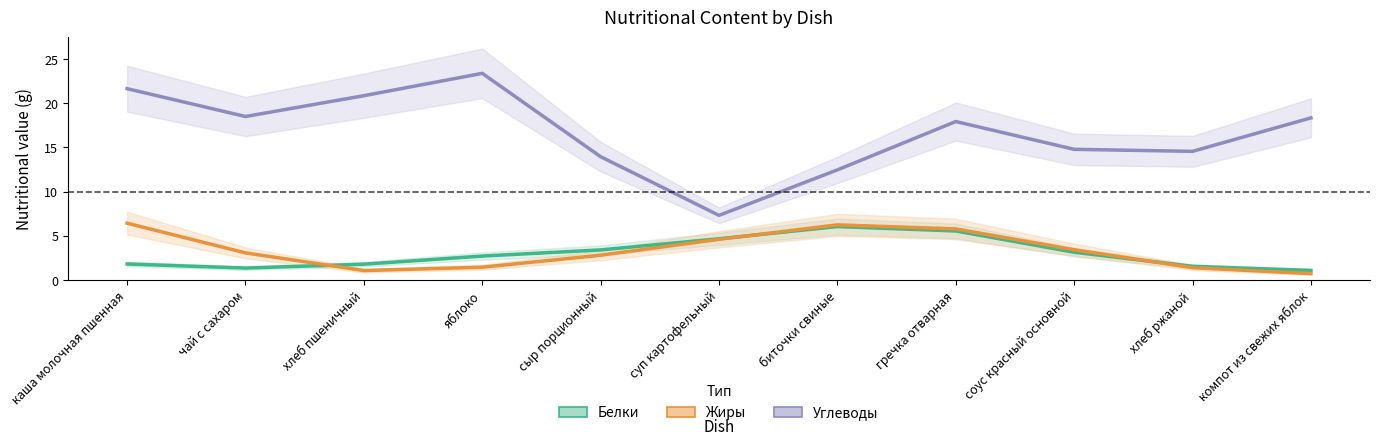

Where is the first local maximum for Углеводы?

яблоко